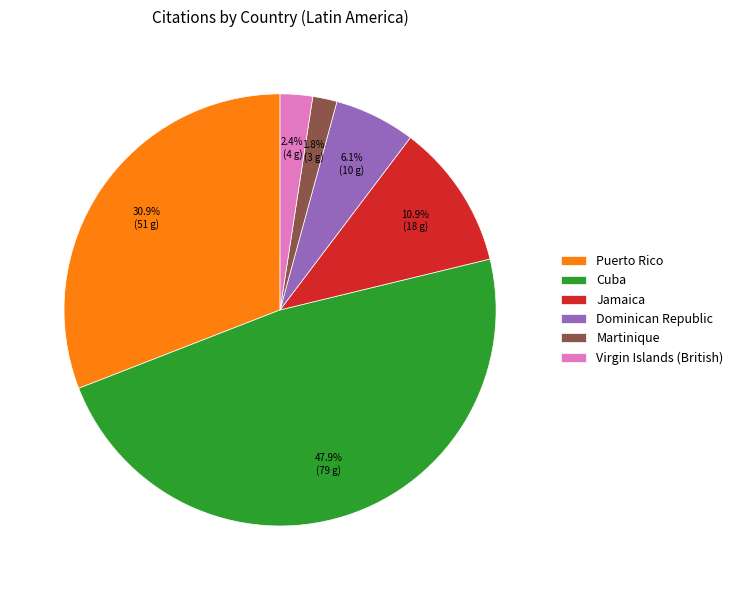

To the nearest percent, what is the difference between the largest and smallest slice percentages?

46%